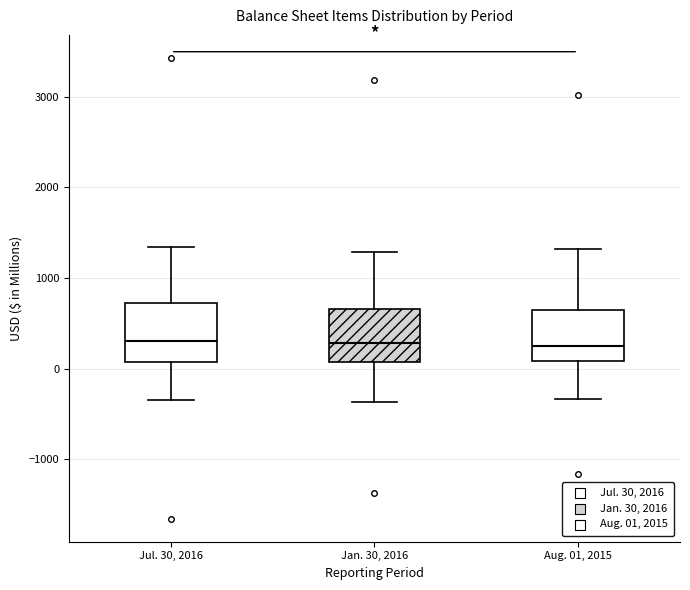

Reading left to right, read every box against the y-axis: the position of its median line, the range the box covers, and the ends of its whiskers. The values are not printed on the chart, so give them approximately, as read against the axis.

Jul. 30, 2016: median 300, box 100 to 700, whiskers -300 to 1300
Jan. 30, 2016: median 300, box 100 to 700, whiskers -400 to 1300
Aug. 01, 2015: median 300, box 100 to 600, whiskers -300 to 1300